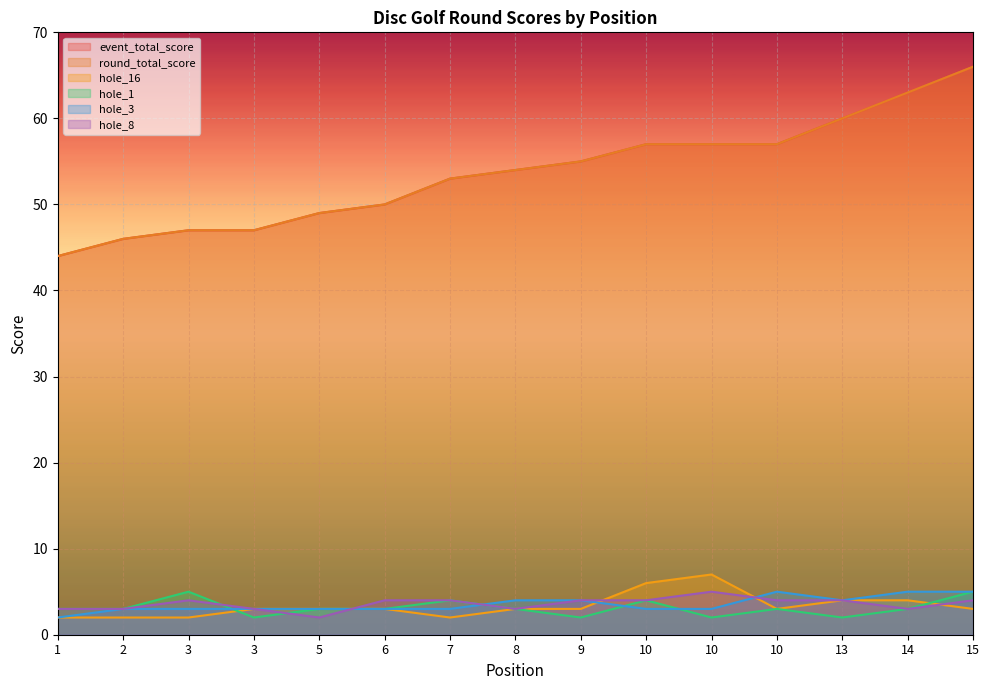

True or false: hole_16 and event_total_score intersect in this chart.

False